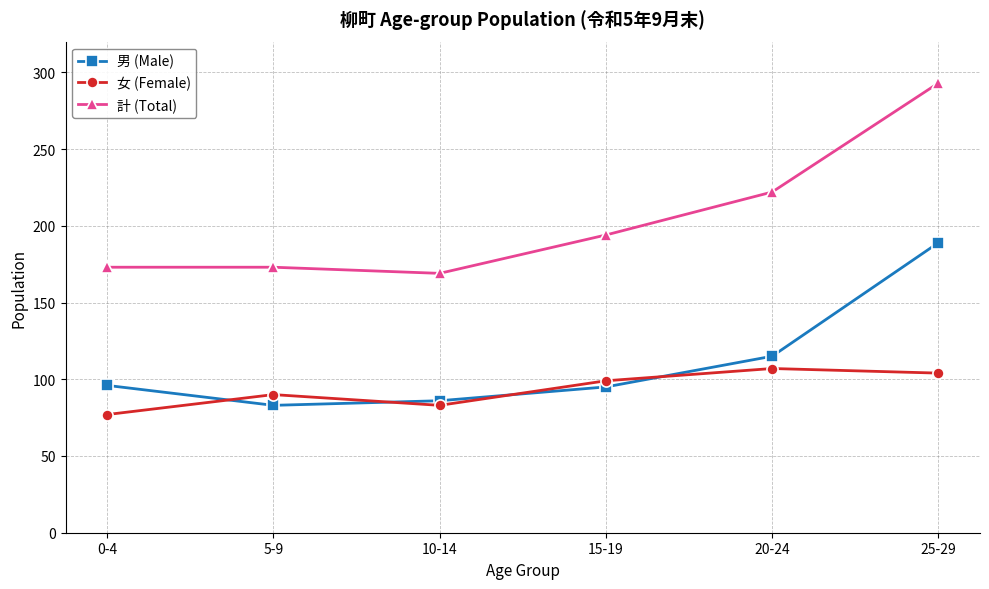

At how many categories does at least one series exceed 248?

1